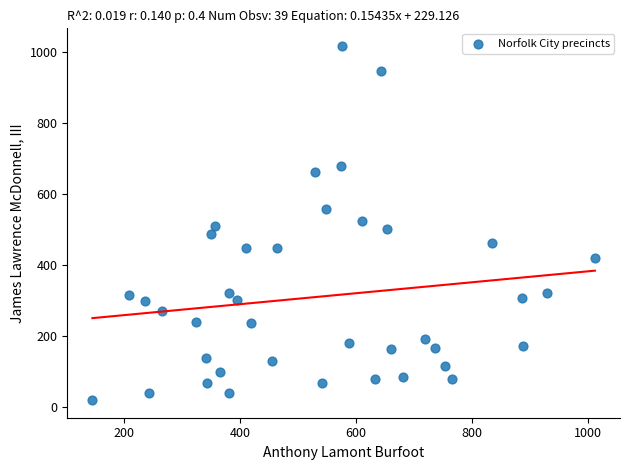

What is the range of X values (max minus min)?

866